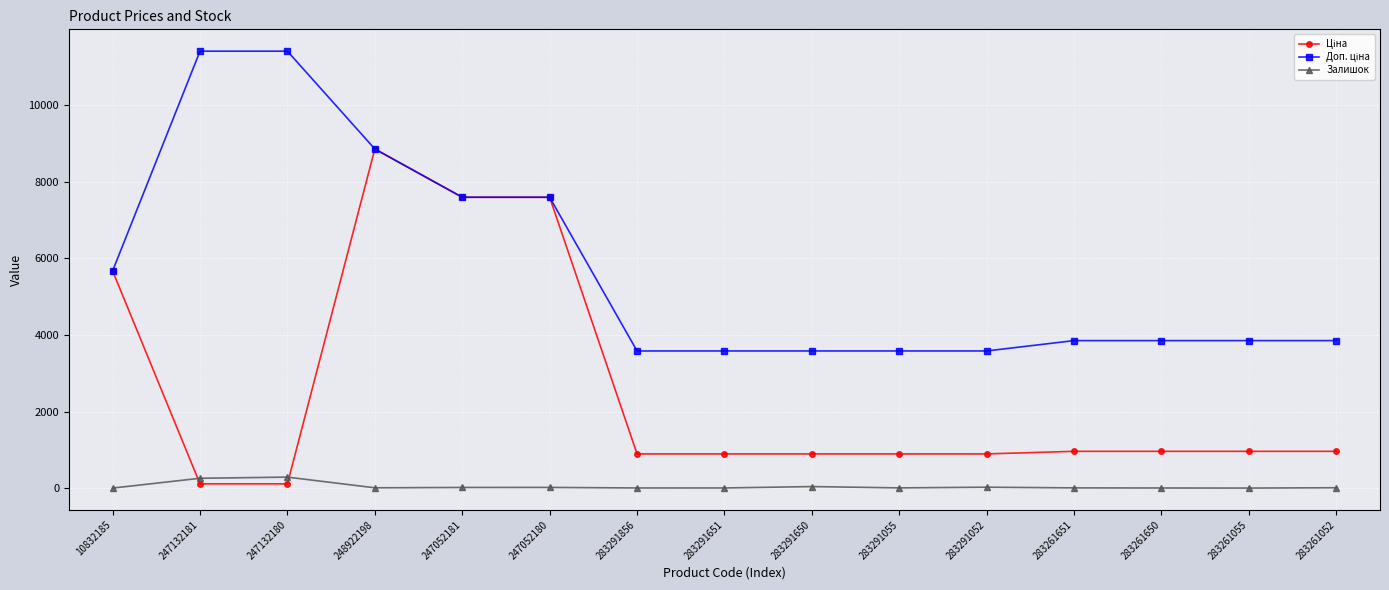

What is the maximum value shown in the chart?

11410.0